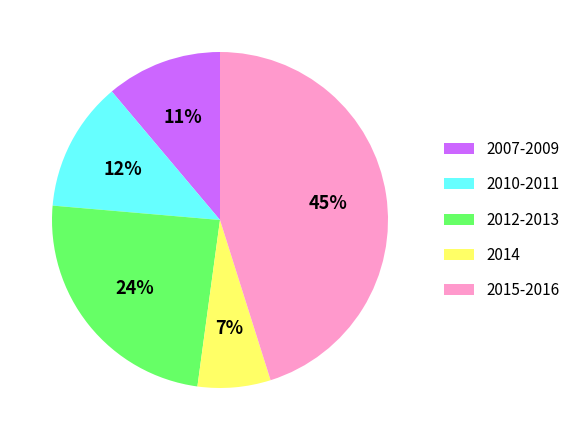

Is there a majority slice in this chart?

No